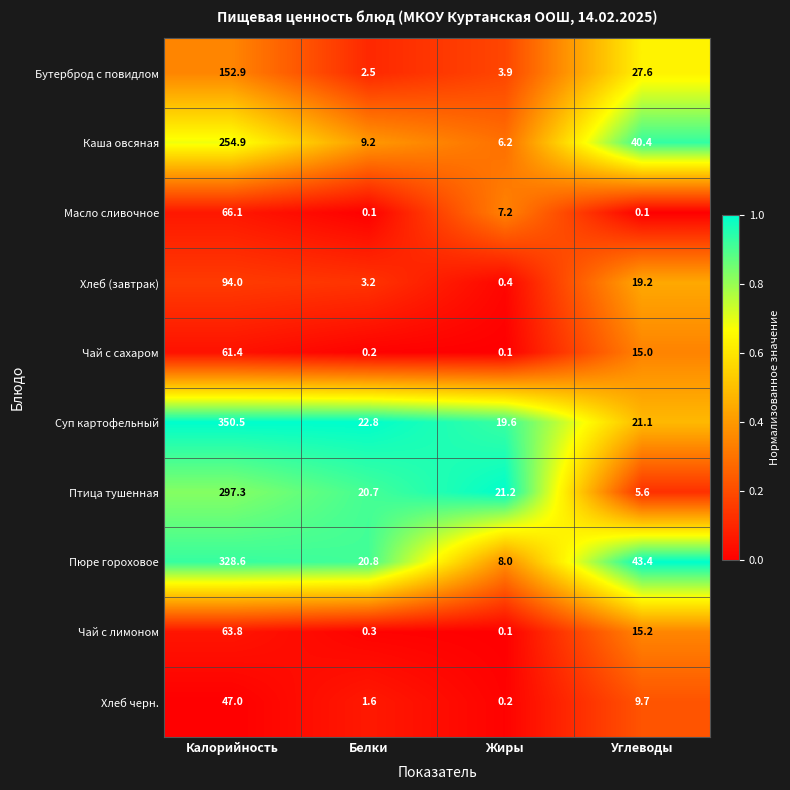

What is the spread (max minus min) of values at Калорийность?

303.5